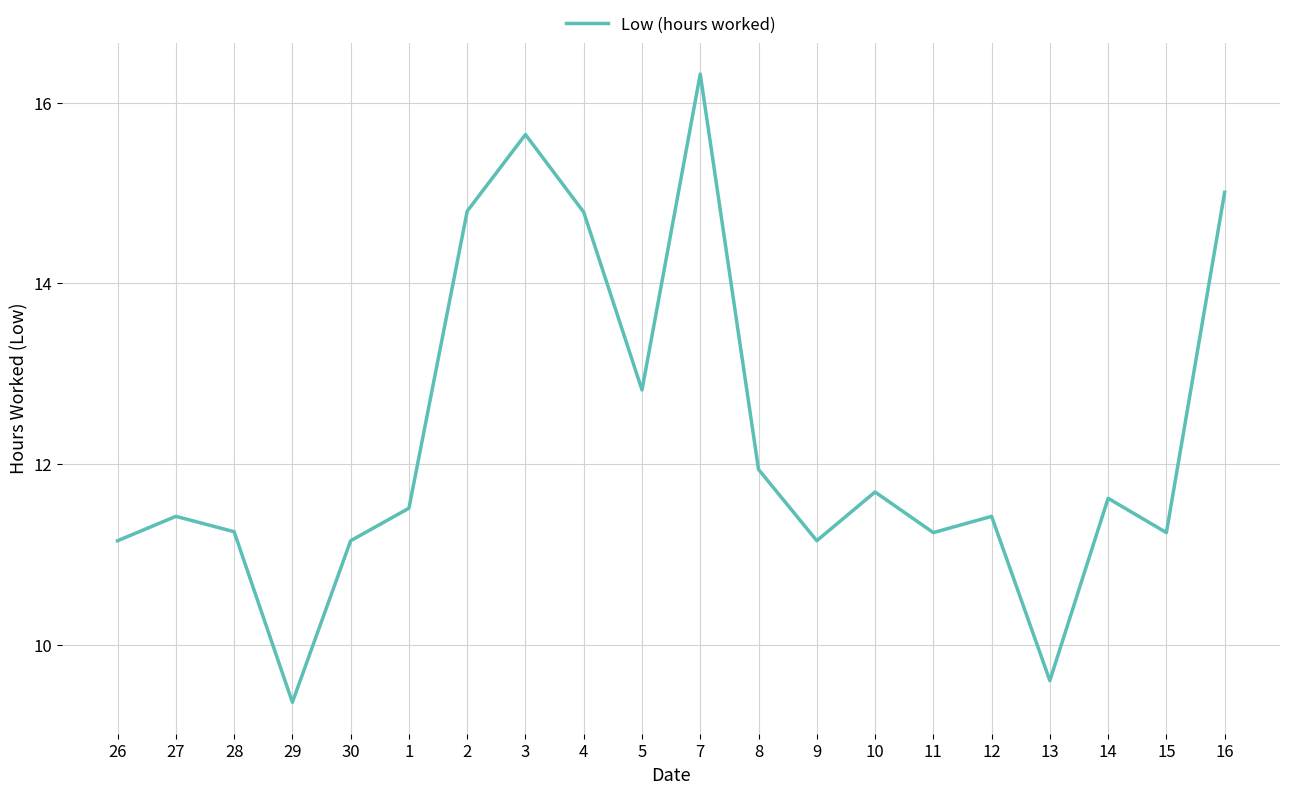

What is the difference between the values at 11 and 14?

0.4